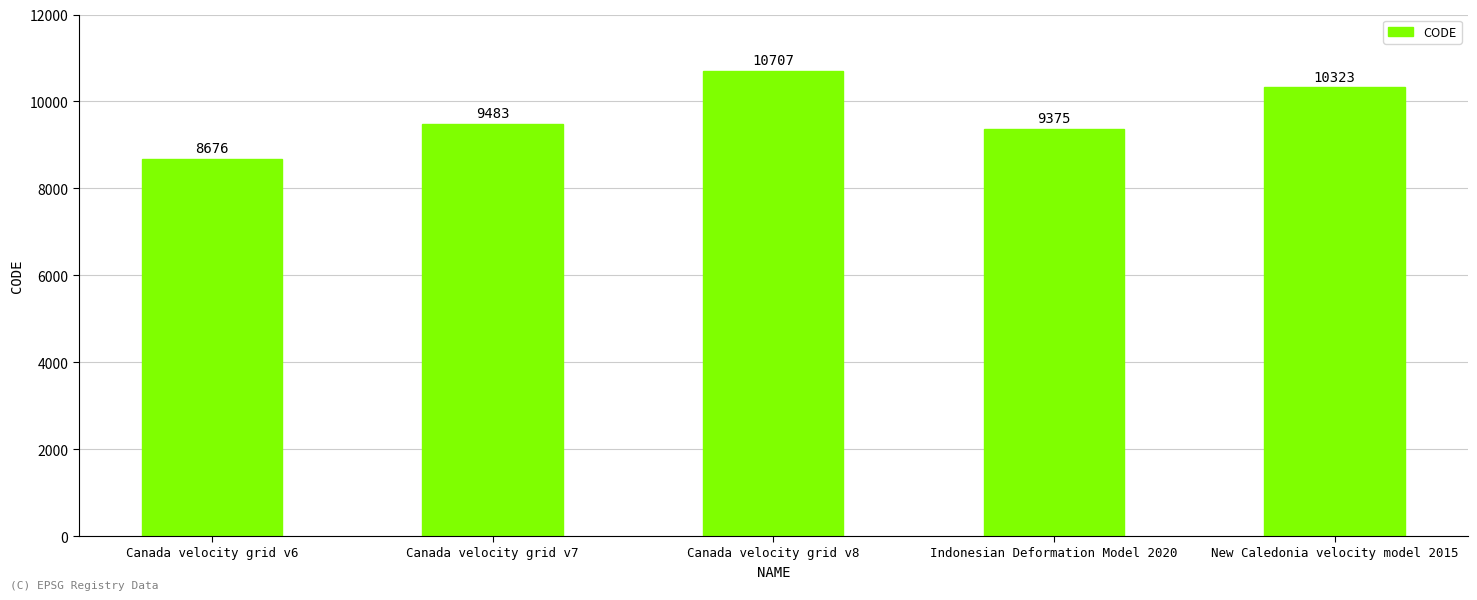

Rank the categories by value from highest to lowest.

Canada velocity grid v8, New Caledonia velocity model 2015, Canada velocity grid v7, Indonesian Deformation Model 2020, Canada velocity grid v6